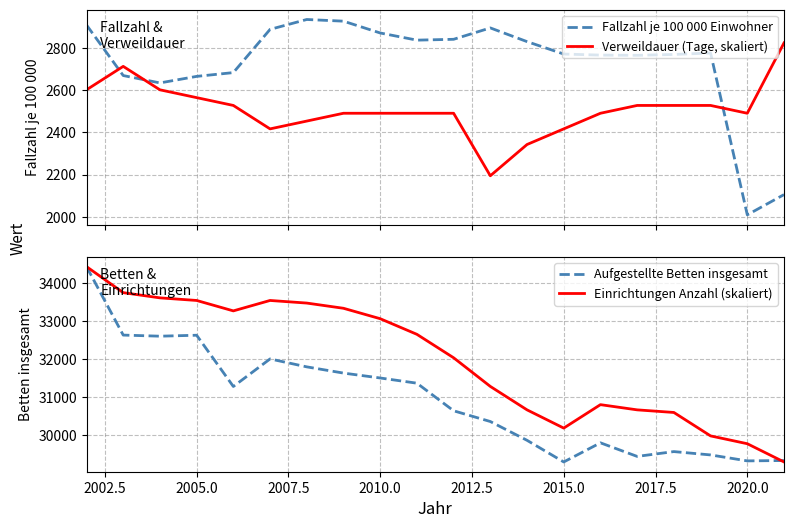

How many times do Verweildauer (Tage, skaliert) and Fallzahl je 100 000 Einwohner cross each other?

3